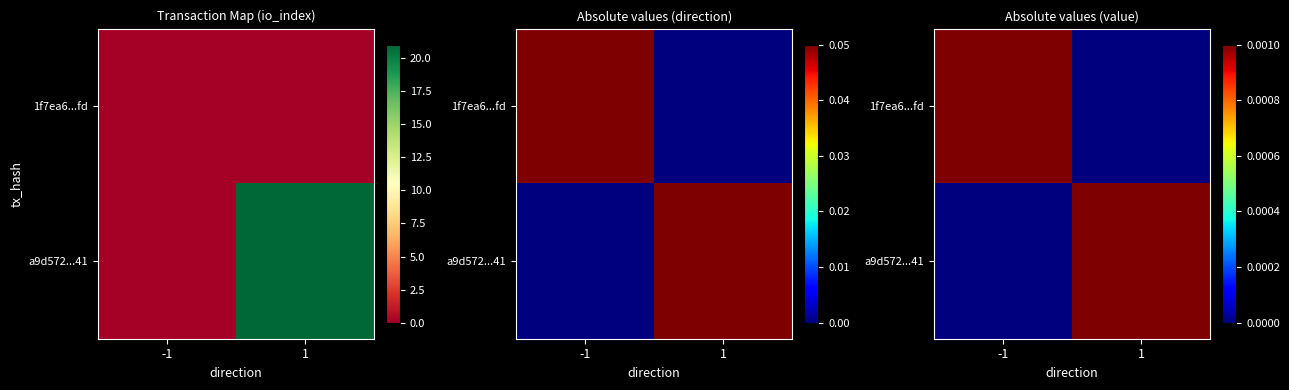

List the labels in order of 1f7ea6...fd value, smallest first.

1, -1